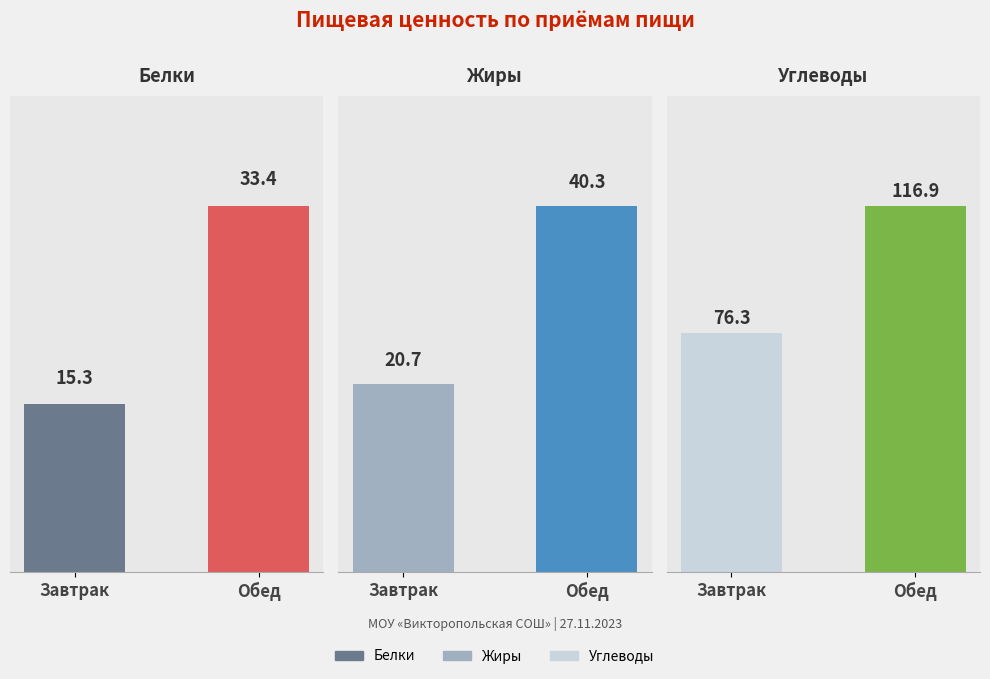

Does the chart contain any negative values?

No